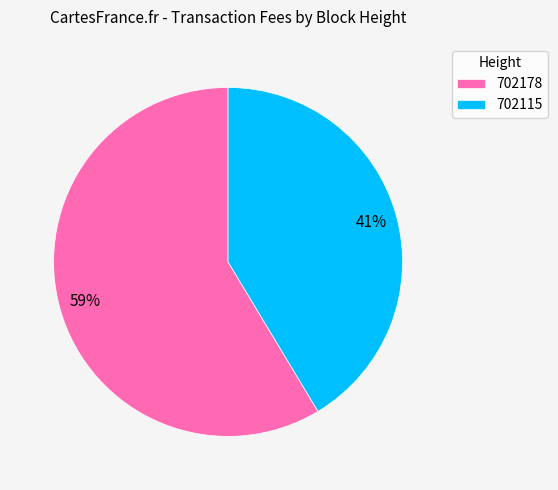

True or false: 702115 accounts for 27% of the total.

False